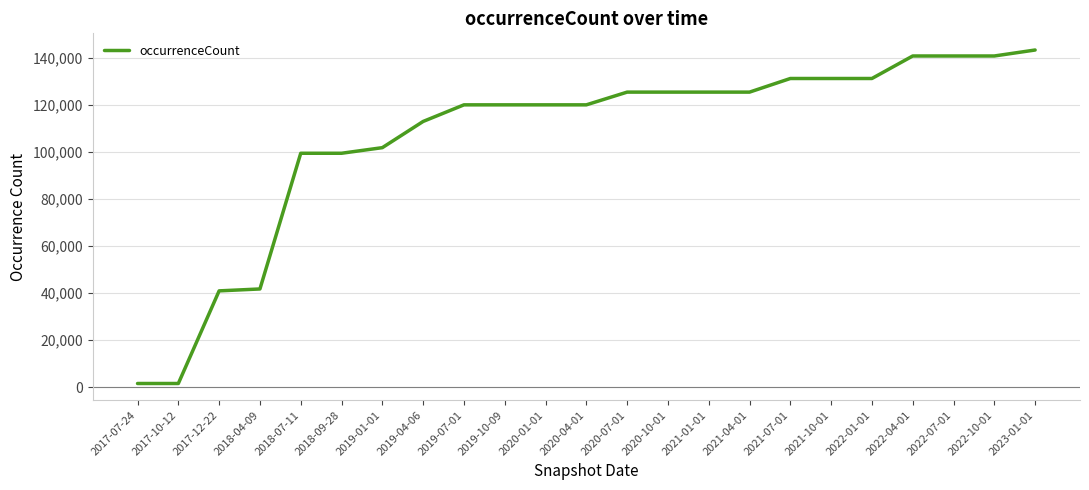

What is the ratio of the value at 2019-07-01 to the value at 2022-04-01?

0.9